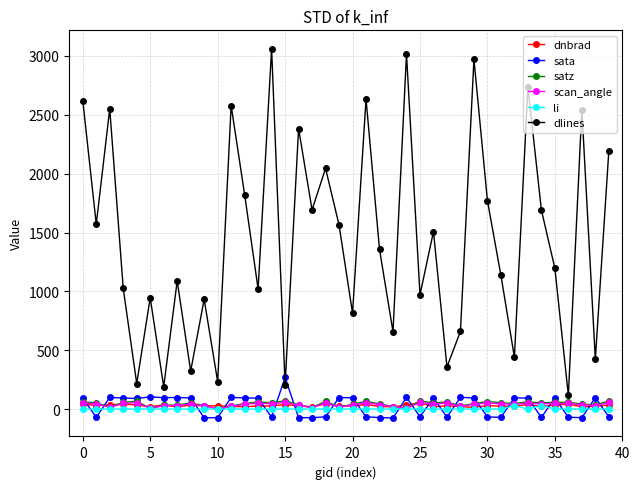

True or false: sata and scan_angle intersect in this chart.

True